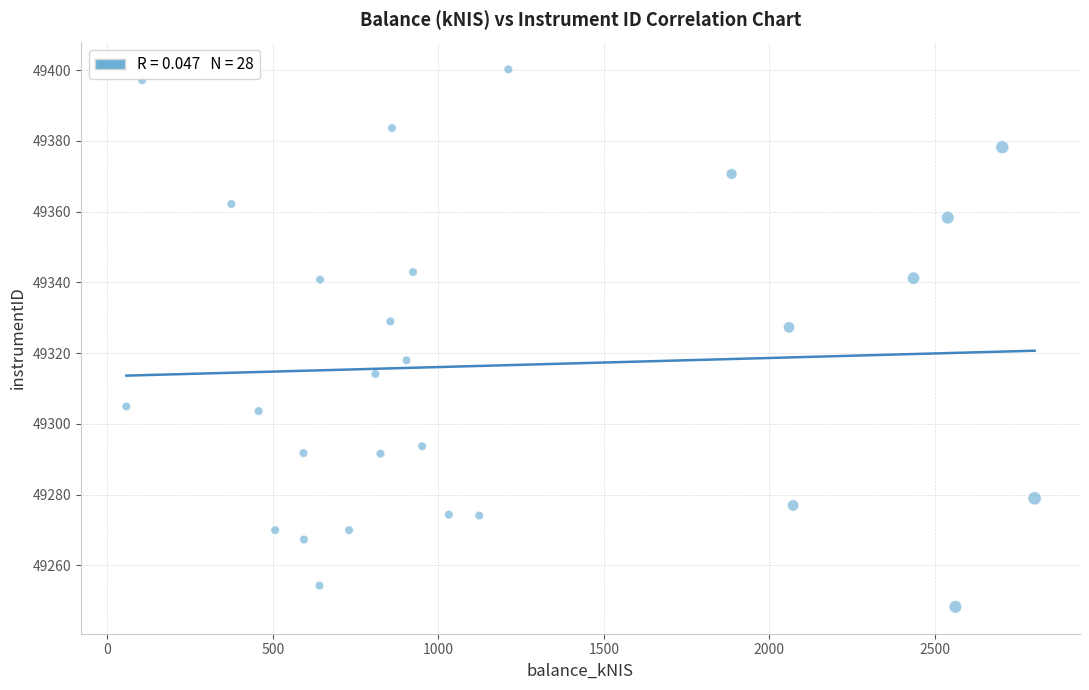

What is the range of Y values (max minus min)?

151.9